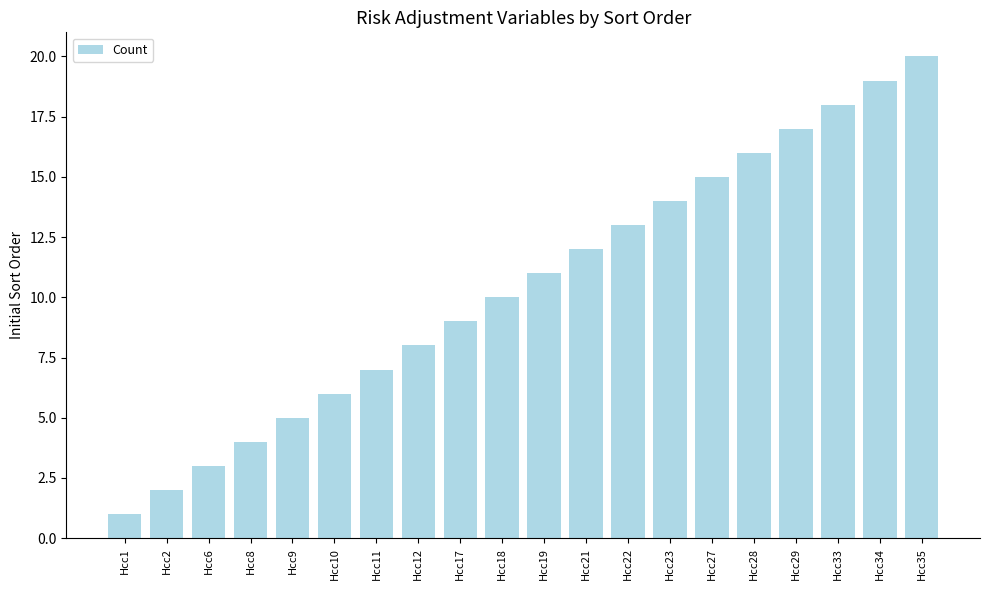

Reading right to left, transcribe all the data shown in this chart.

Hcc35=20	Hcc34=19	Hcc33=18	Hcc29=17	Hcc28=16	Hcc27=15	Hcc23=14	Hcc22=13	Hcc21=12	Hcc19=11	Hcc18=10	Hcc17=9	Hcc12=8	Hcc11=7	Hcc10=6	Hcc9=5	Hcc8=4	Hcc6=3	Hcc2=2	Hcc1=1